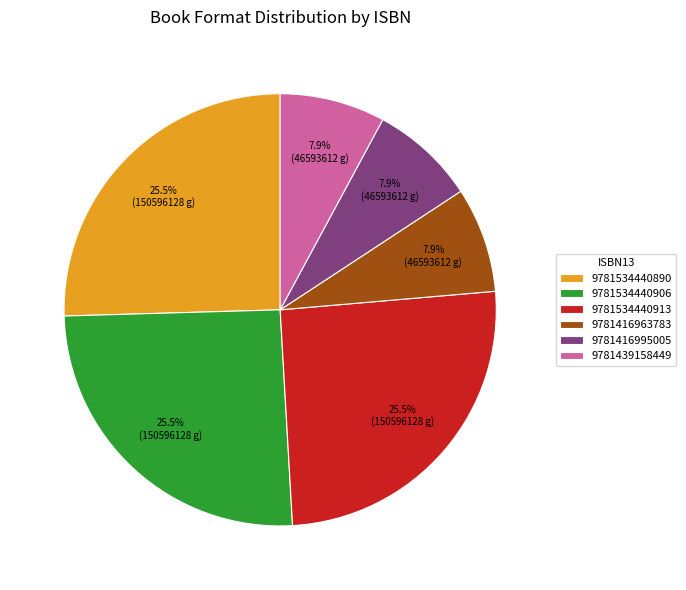

Combined, what portion of the pie is 9781439158449 and 9781416963783?

15.8%